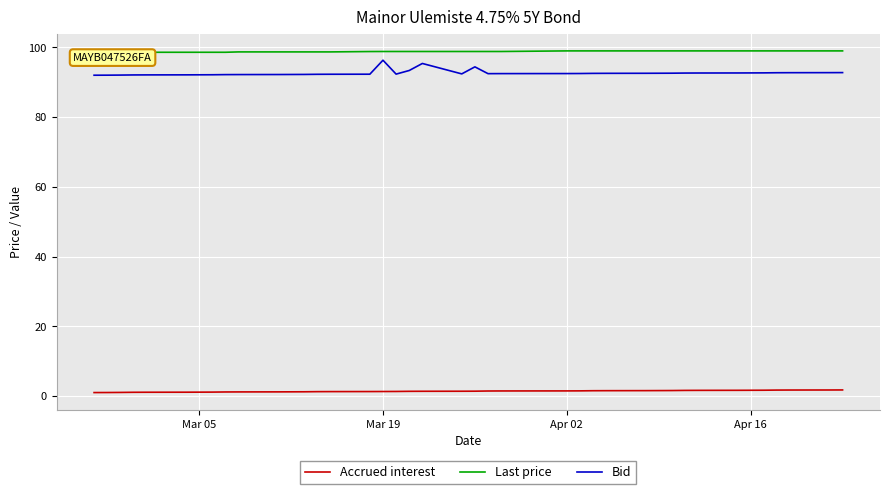

True or false: Bid and Accrued interest intersect in this chart.

False